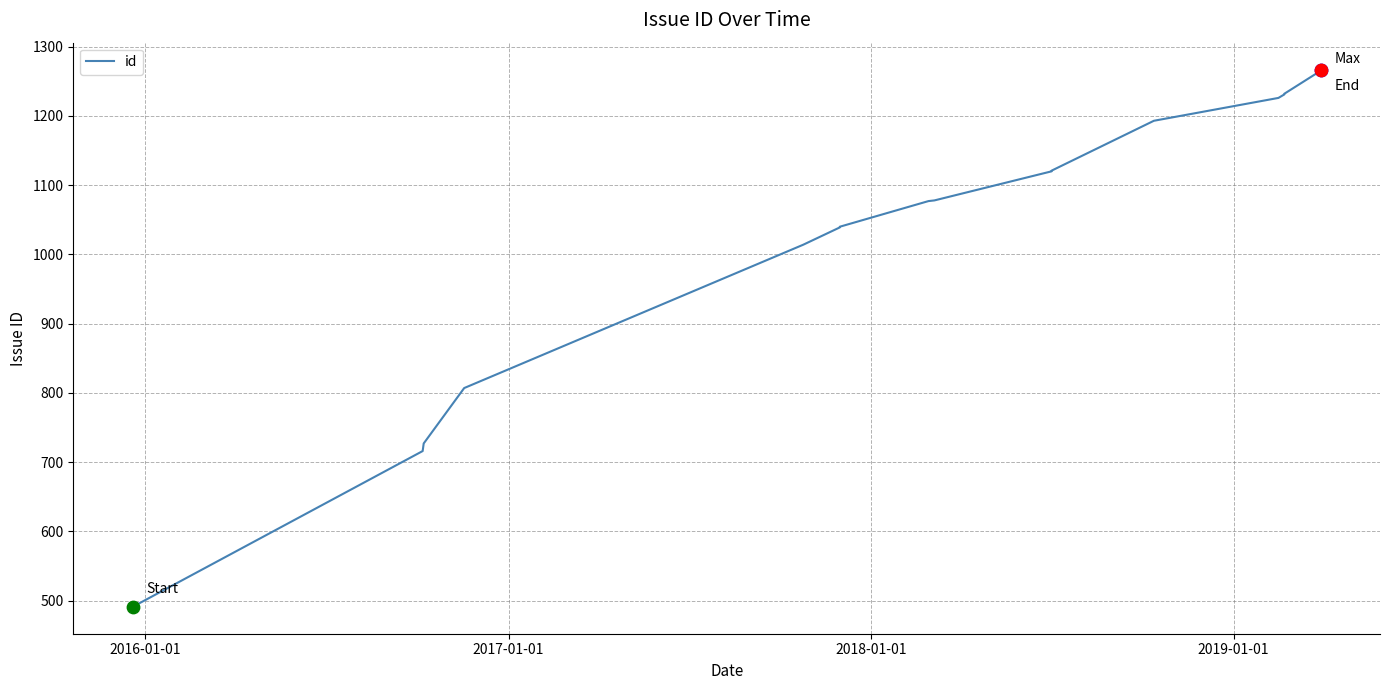

What is the minimum value shown in the chart?

491